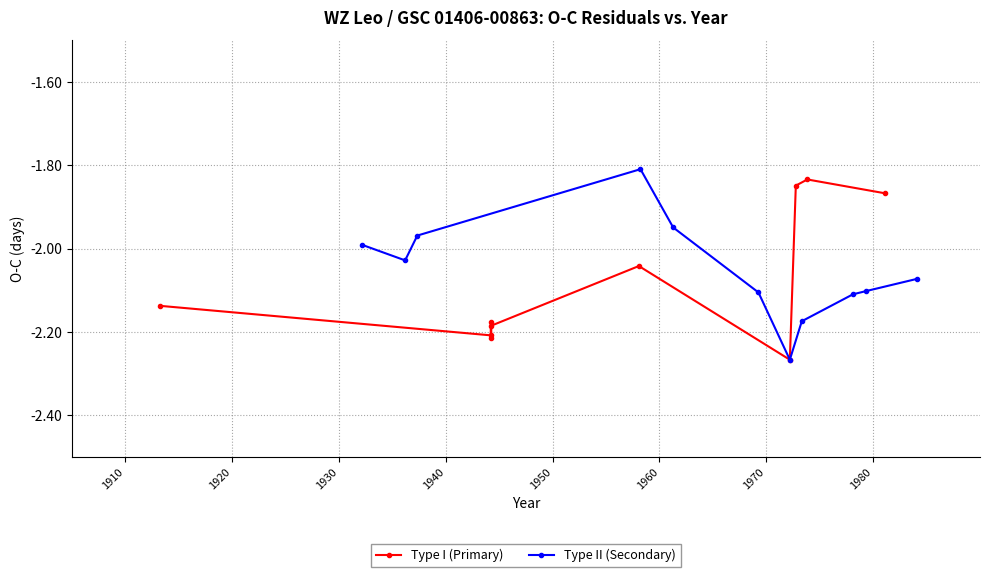

How many interior local peaks does the Type I (Primary) series have?

3